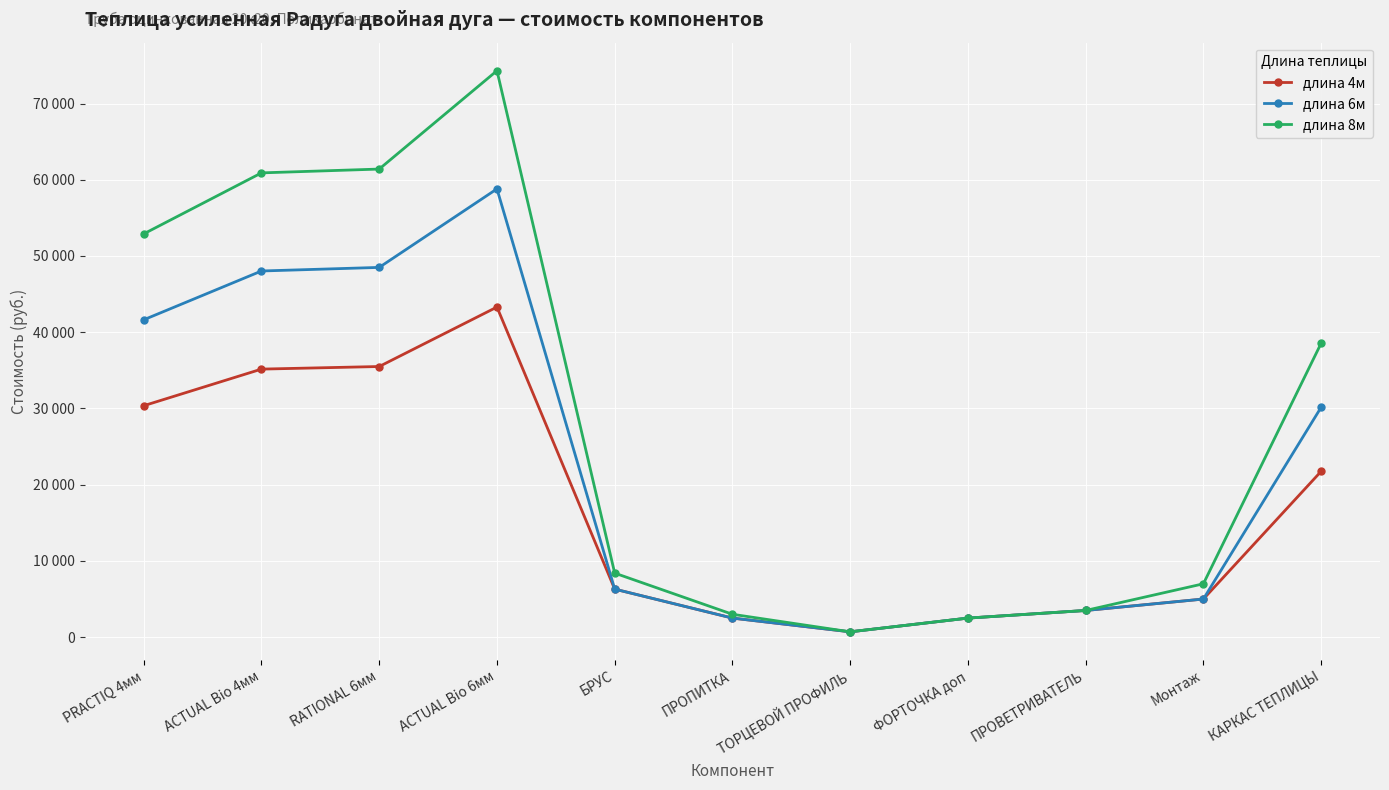

What is the label of the 7th point from the left?

ТОРЦЕВОЙ ПРОФИЛЬ